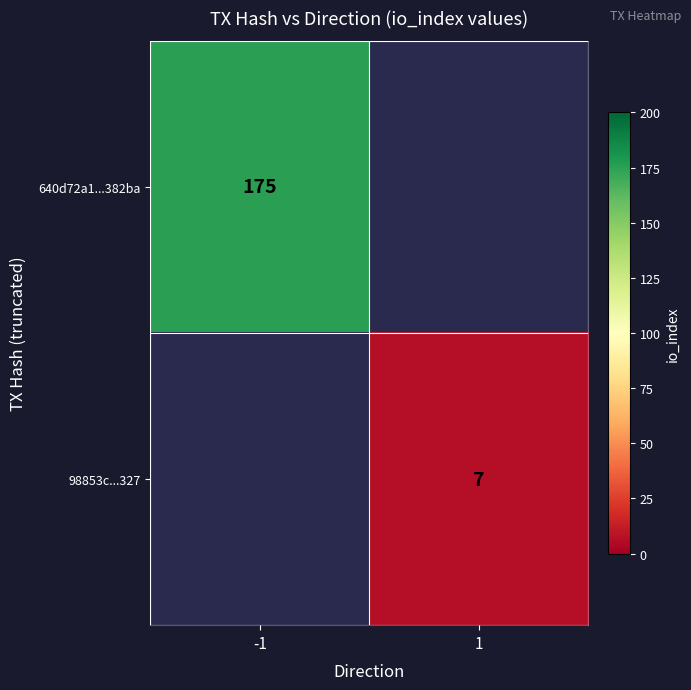

The value of 98853c...327 at 1 is 7. True or false?

True